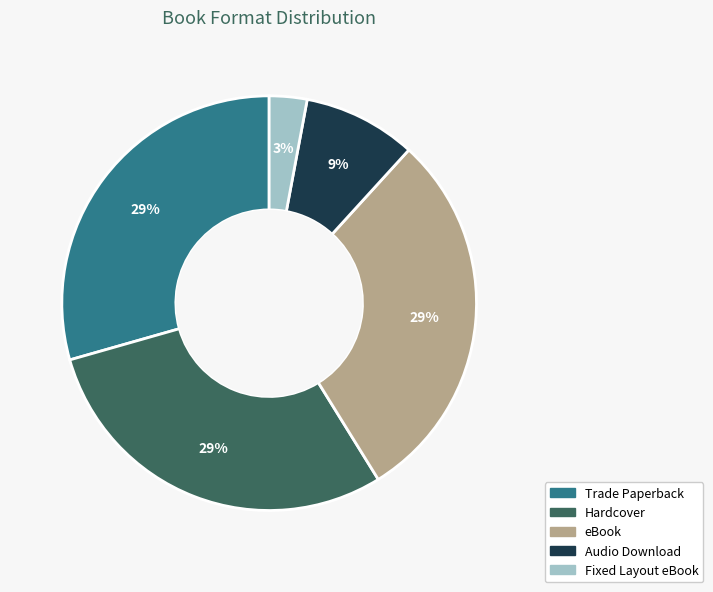

How many segments does this pie chart have?

5